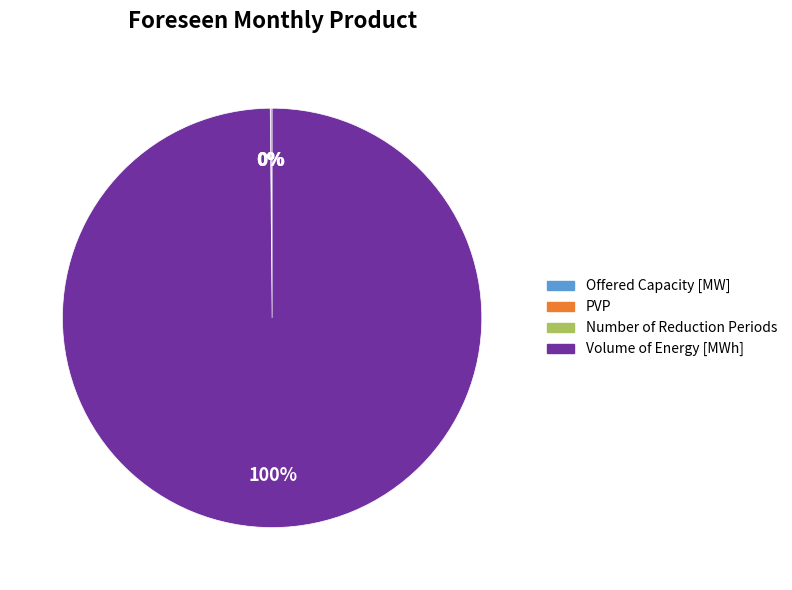

Which category has the biggest portion of the pie?

Volume of Energy [MWh]